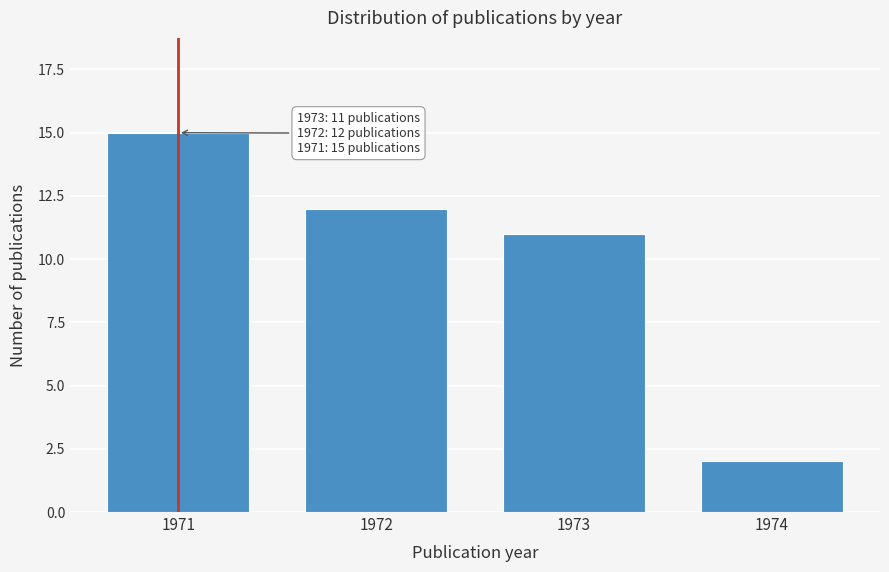

Reading left to right, extract all data points from this chart.

15	12	11	2